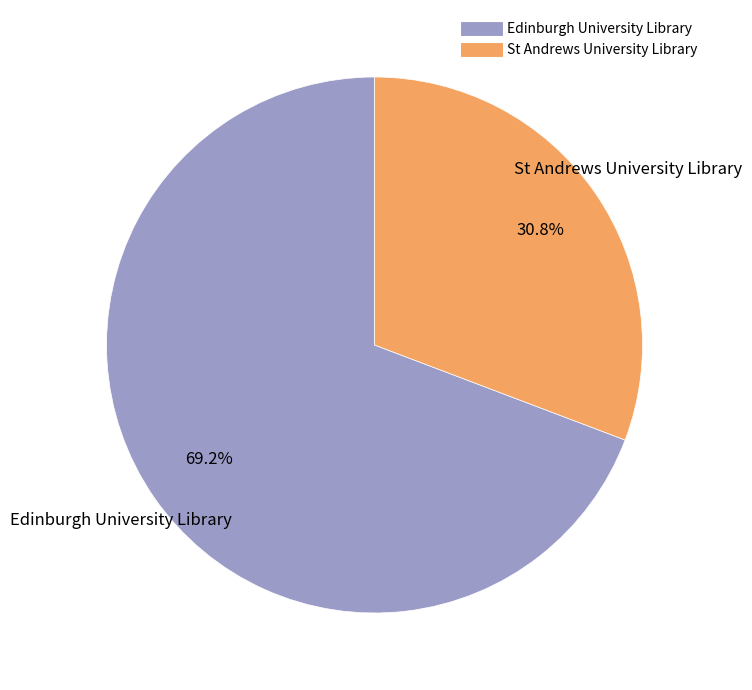

To the nearest percent, what is the difference between the St Andrews University Library and Edinburgh University Library slice percentages?

38%